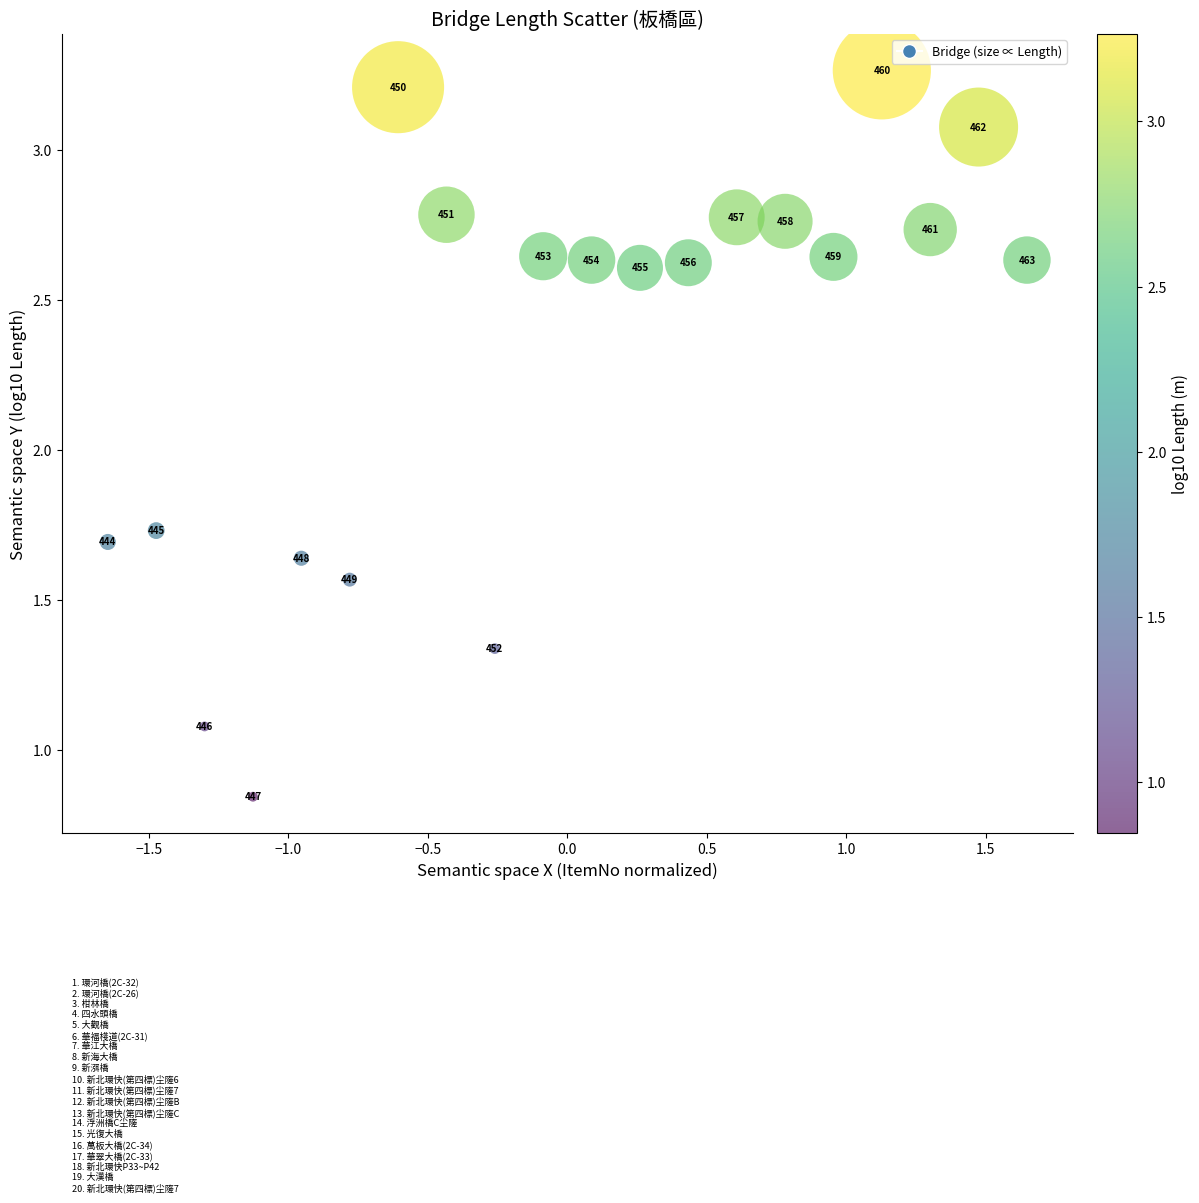

What is the range of Y values (max minus min)?

2.4